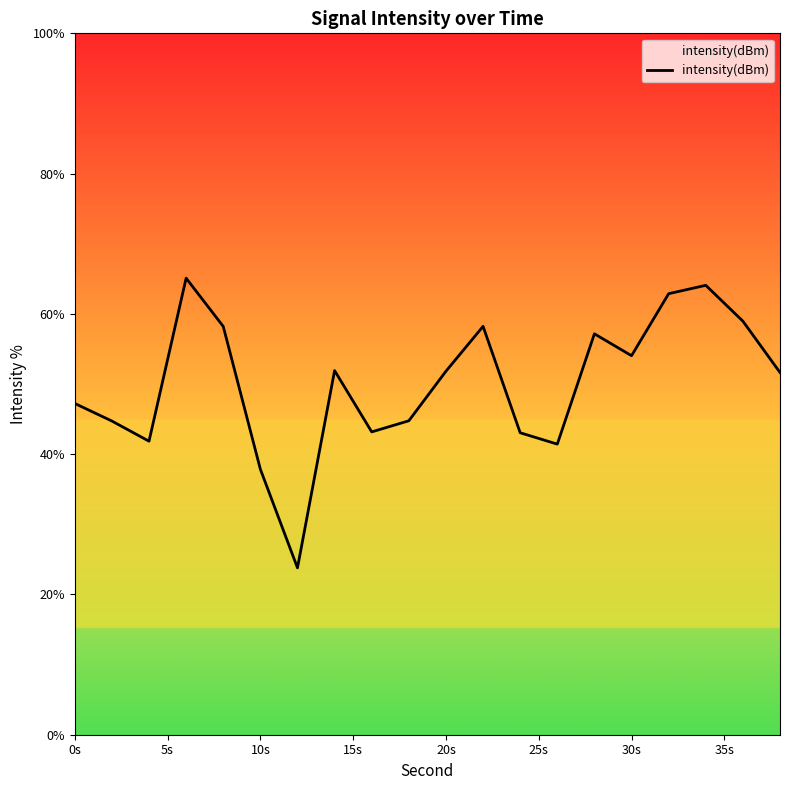

What is the minimum value shown in the chart?

23.8